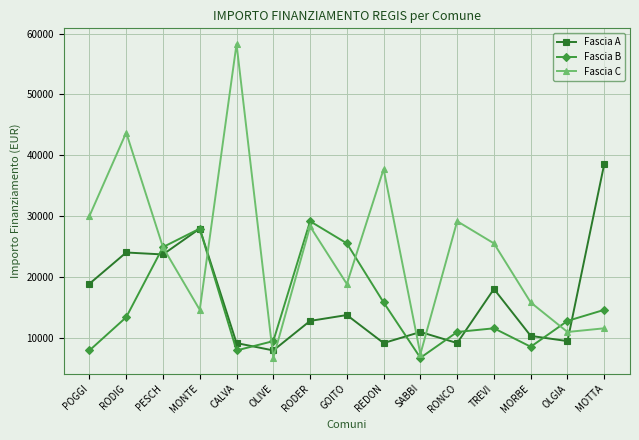

At which label does Fascia A first exceed 12747?

POGGI